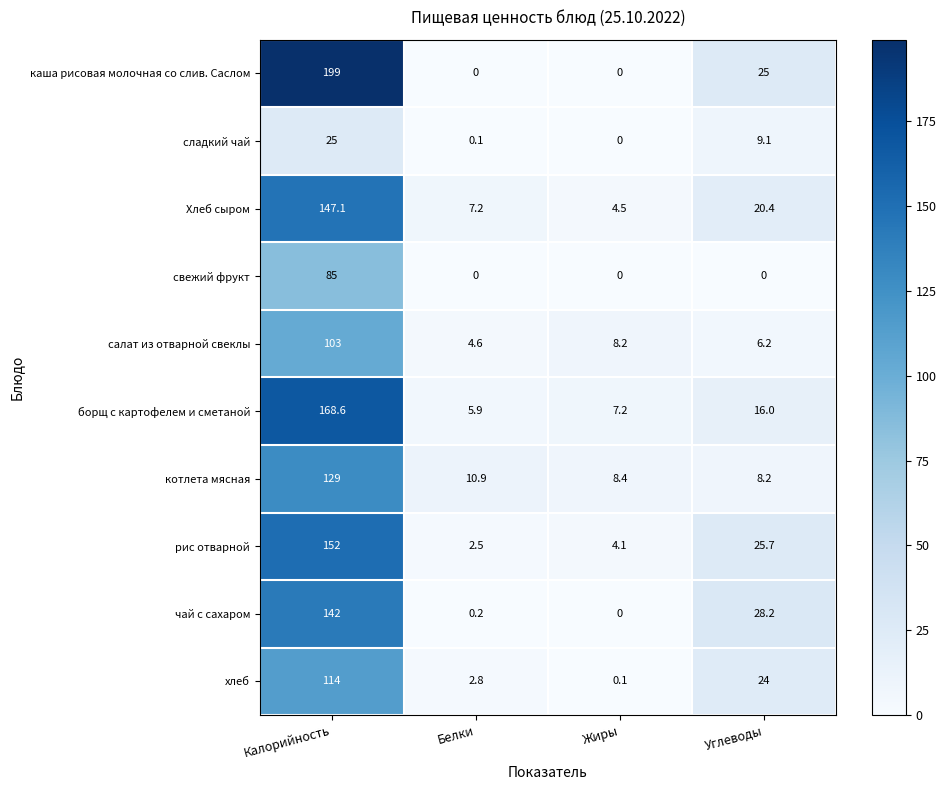

The котлета мясная series shows 4.7 at Жиры. True or false?

False